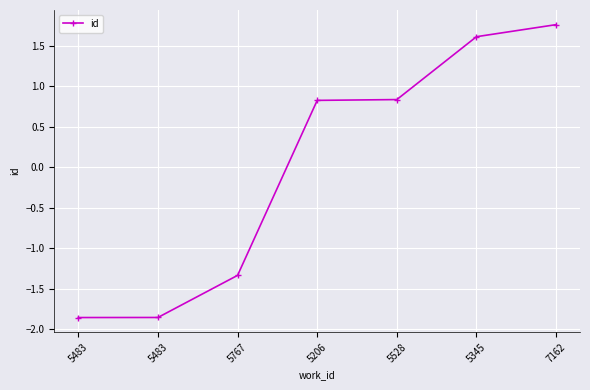

What is the difference between the maximum and second lowest values?

3.6